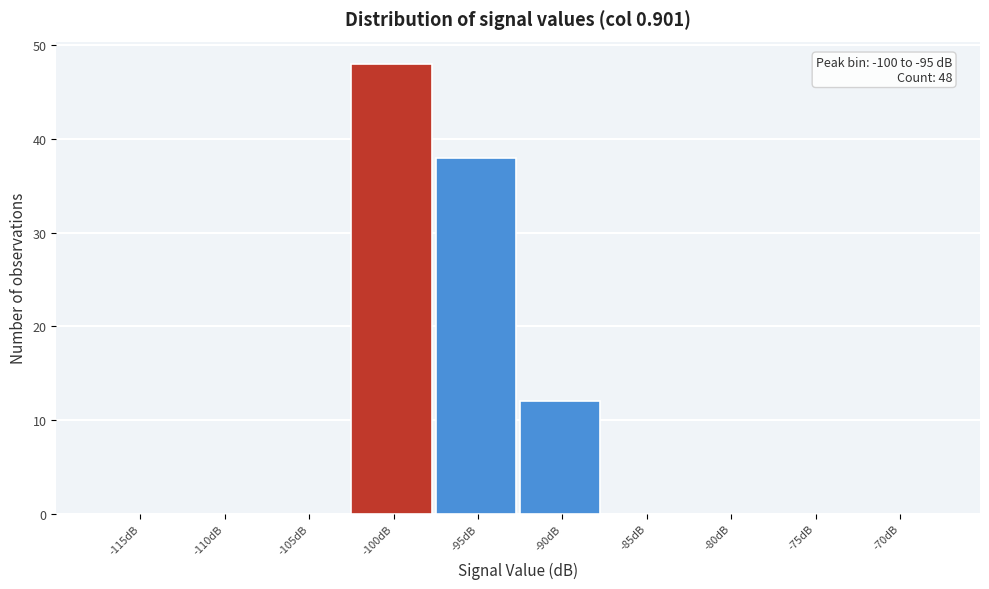

Reading left to right, list all the values displayed in this chart.

-115dB=0	-110dB=0	-105dB=0	-100dB=48	-95dB=38	-90dB=12	-85dB=0	-80dB=0	-75dB=0	-70dB=0